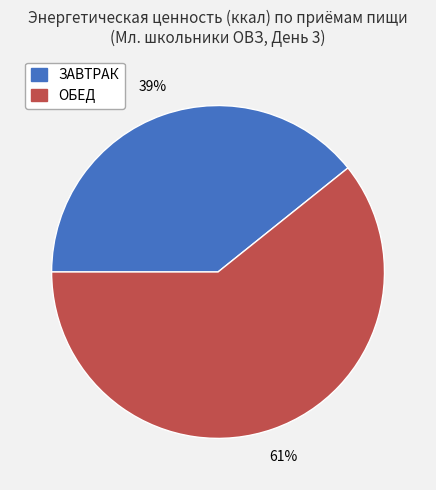

True or false: ЗАВТРАК accounts for 39% of the total.

True